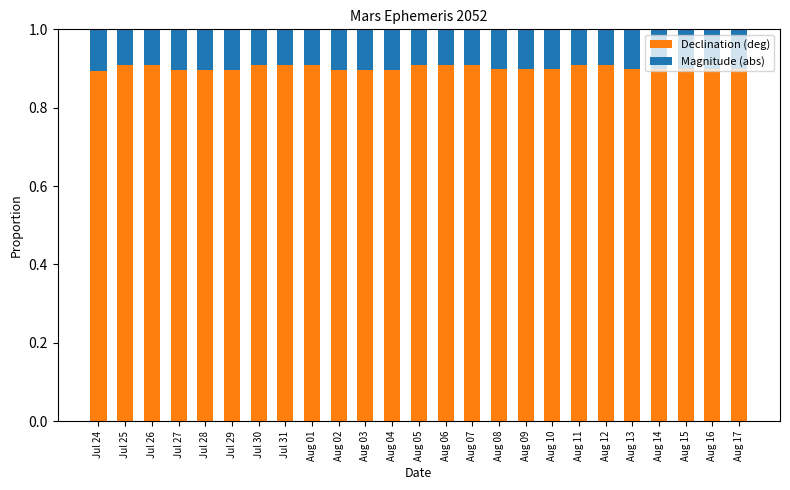

What is the maximum value for Declination (deg)?

0.9